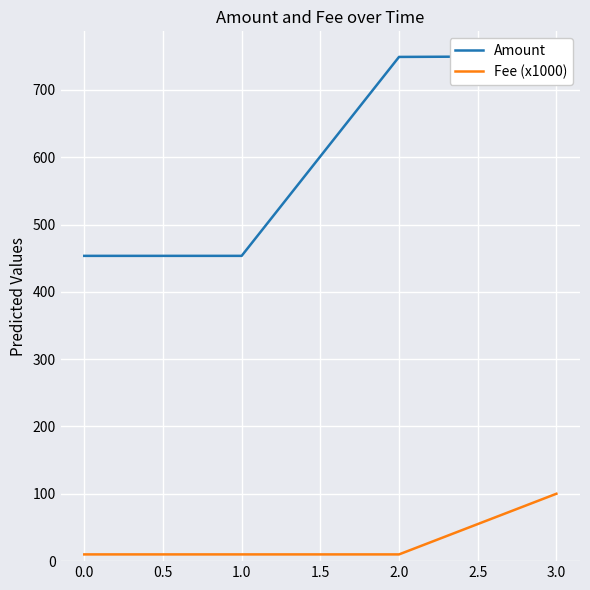

True or false: Fee (x1000) has more than 2 points higher than both neighbors.

False